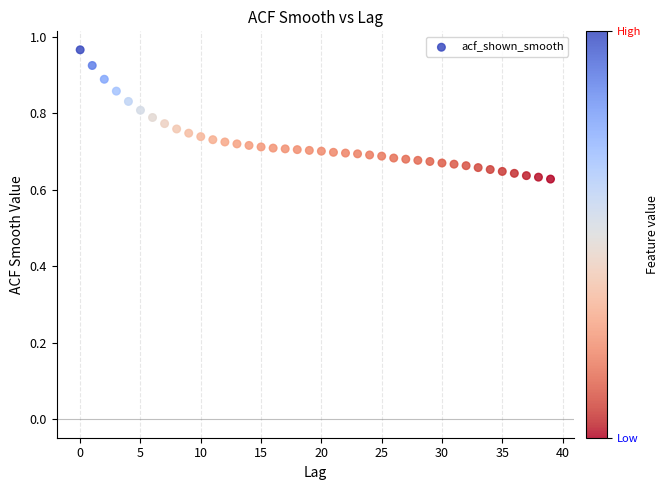

What is the range of Y values (max minus min)?

0.3